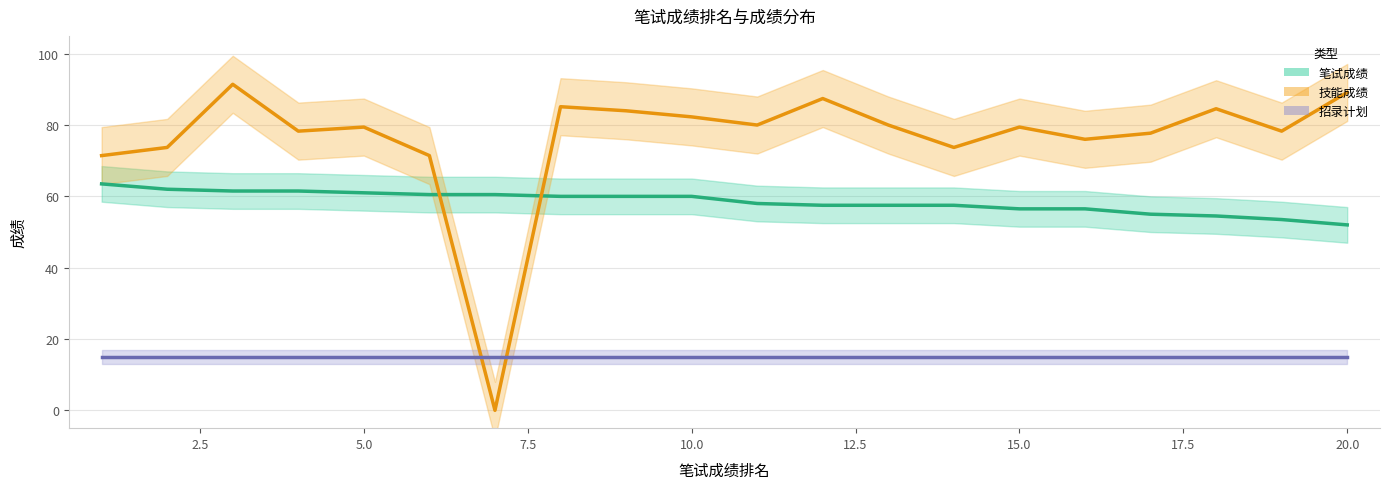

How many lines are shown in the chart?

3